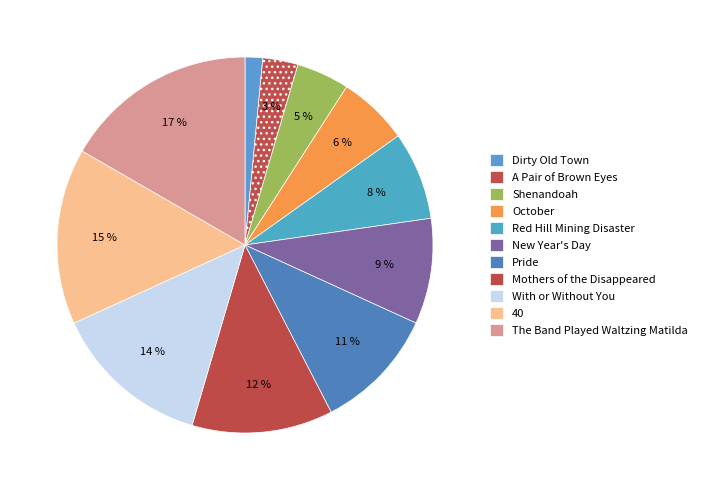

How many segments does this pie chart have?

11